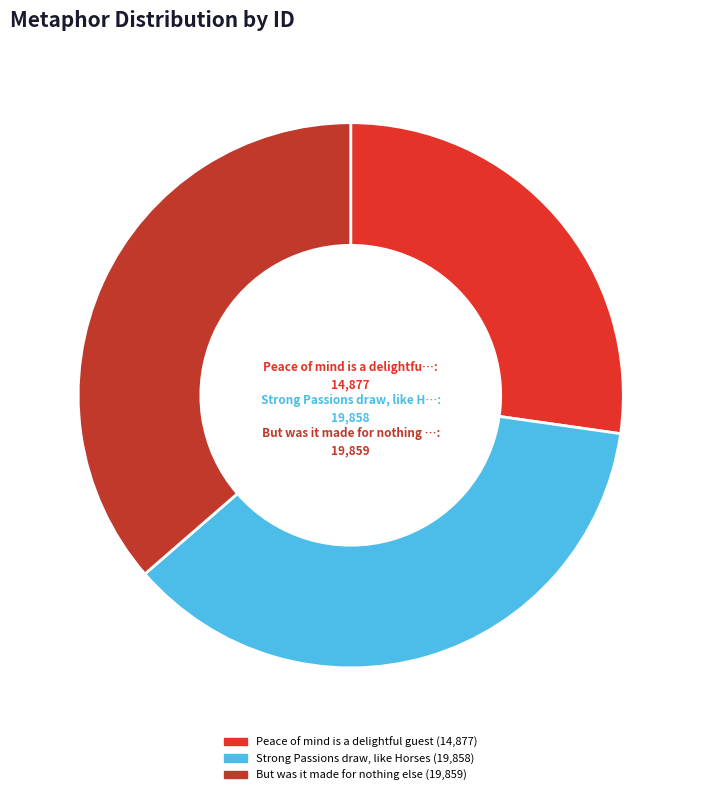

The Strong Passions draw, like Horses slice represents 47% of the pie. True or false?

False